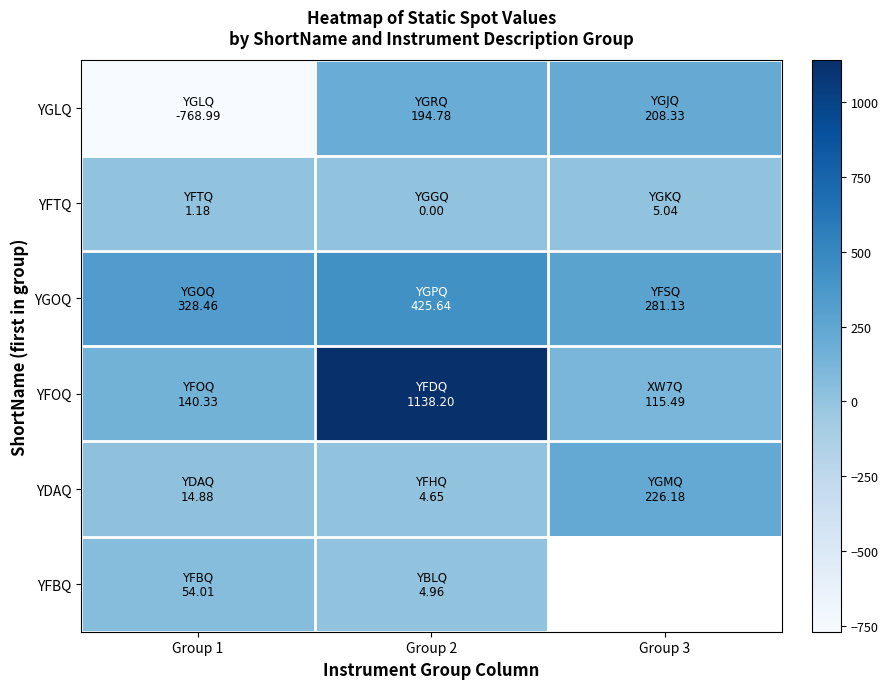

What is the difference between the highest and lowest values at Group 1?

1097.4